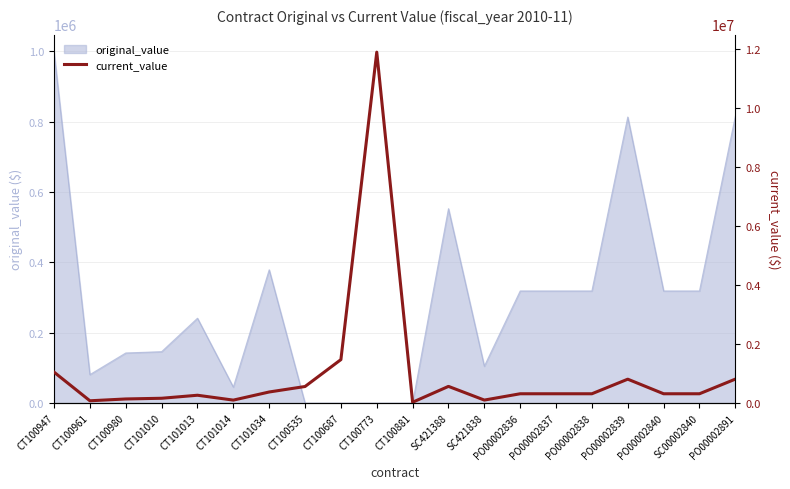

At which label is original_value closest to 498972?

SC421388